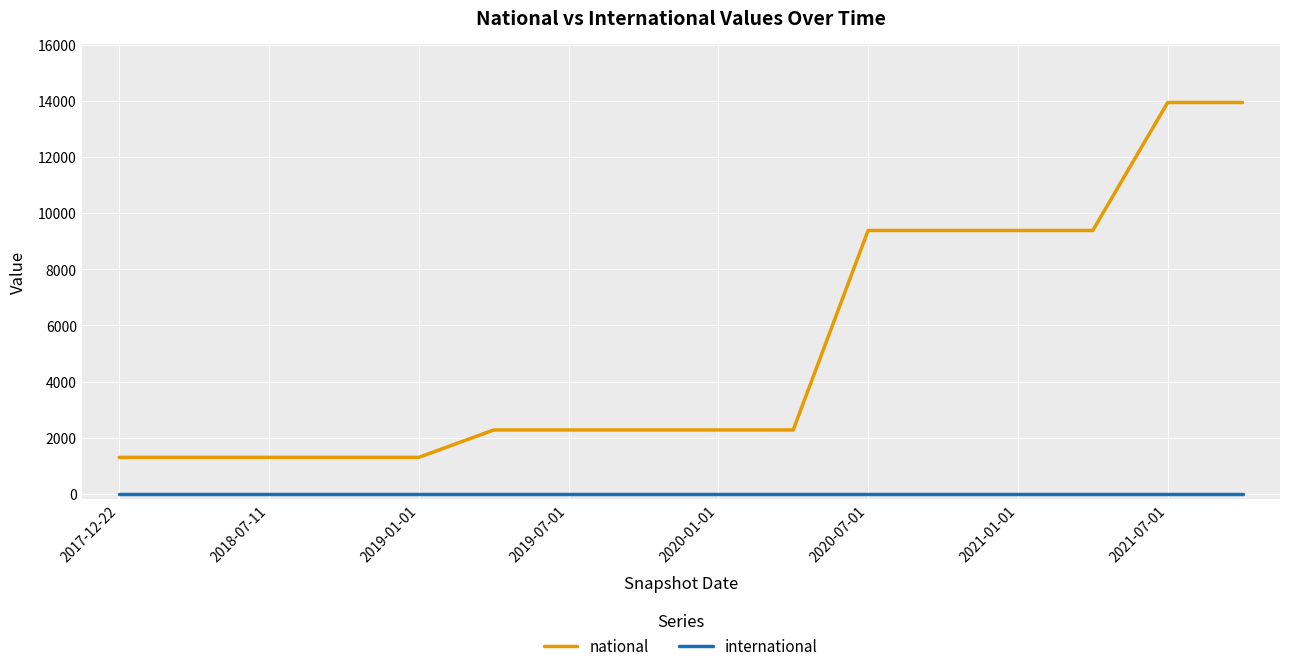

List the series in order of their overall mean, lowest first.

international, national